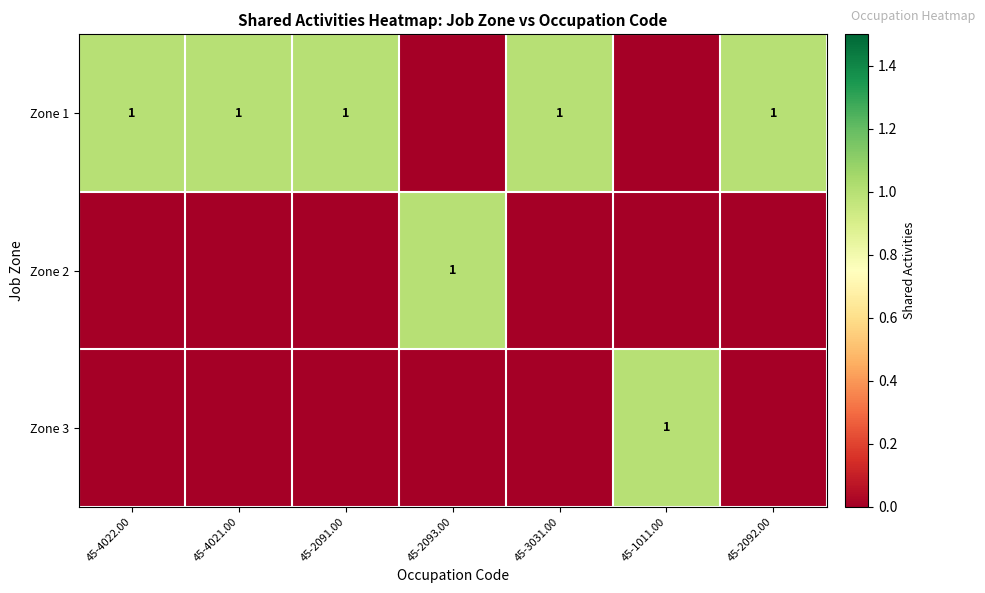

True or false: Zone 1 has a value of 2 at 45-2091.00.

False